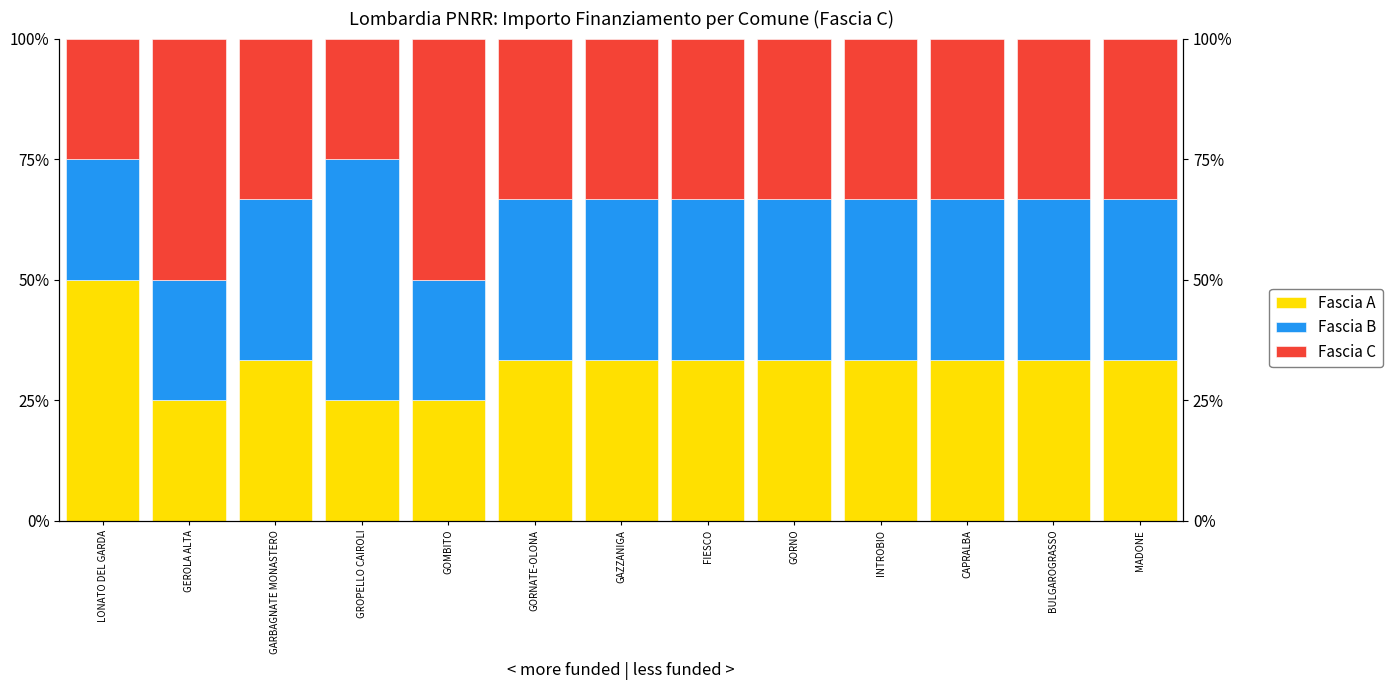

Which series has the widest spread of values?

Fascia A